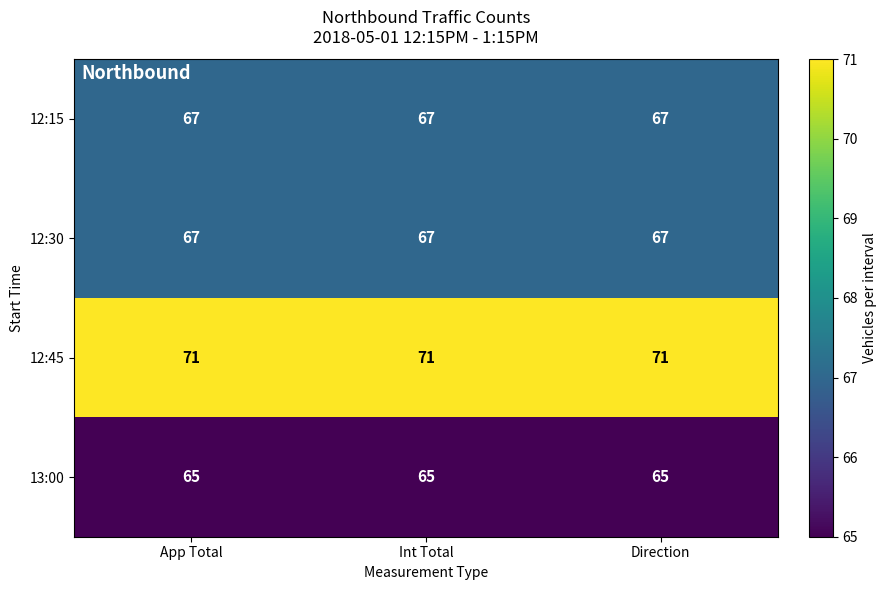

Is the value of 13:00 at App Total greater than the value of 12:45 at Int Total?

No